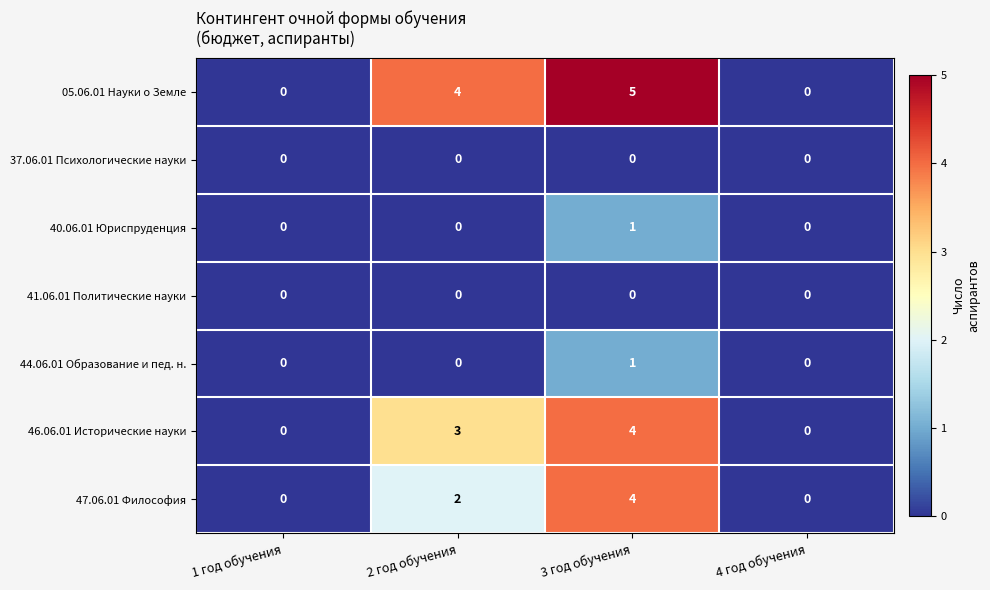

Reading right to left, what are all the values shown in this chart?

05.06.01 Науки о Земле: 4 год обучения=0	3 год обучения=5	2 год обучения=4	1 год обучения=0
37.06.01 Психологические науки: 4 год обучения=0	3 год обучения=0	2 год обучения=0	1 год обучения=0
40.06.01 Юриспруденция: 4 год обучения=0	3 год обучения=1	2 год обучения=0	1 год обучения=0
41.06.01 Политические науки: 4 год обучения=0	3 год обучения=0	2 год обучения=0	1 год обучения=0
44.06.01 Образование и пед. н.: 4 год обучения=0	3 год обучения=1	2 год обучения=0	1 год обучения=0
46.06.01 Исторические науки: 4 год обучения=0	3 год обучения=4	2 год обучения=3	1 год обучения=0
47.06.01 Философия: 4 год обучения=0	3 год обучения=4	2 год обучения=2	1 год обучения=0